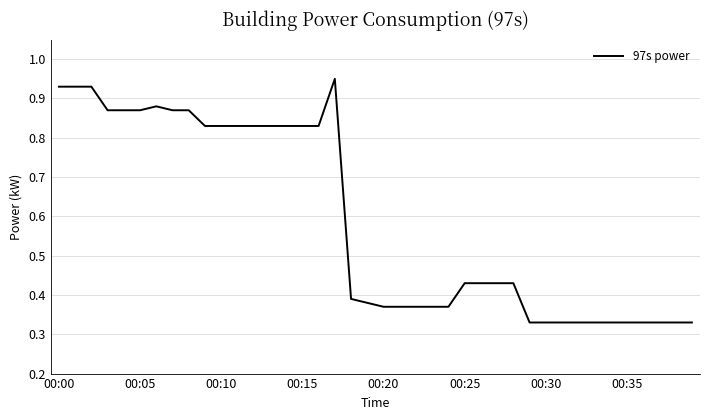

What is the difference between the maximum and minimum values?

0.6